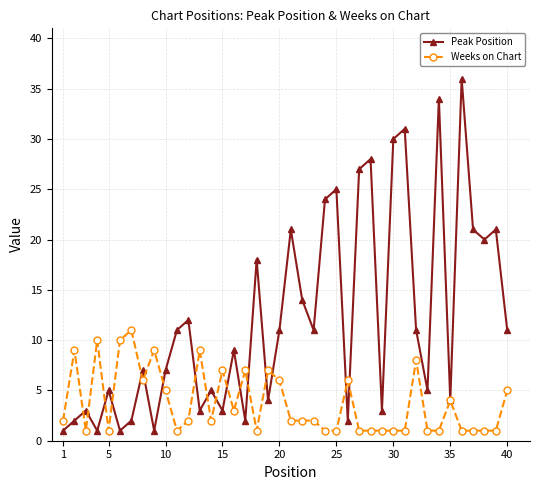

True or false: Peak Position has more than 0 points higher than both neighbors.

True